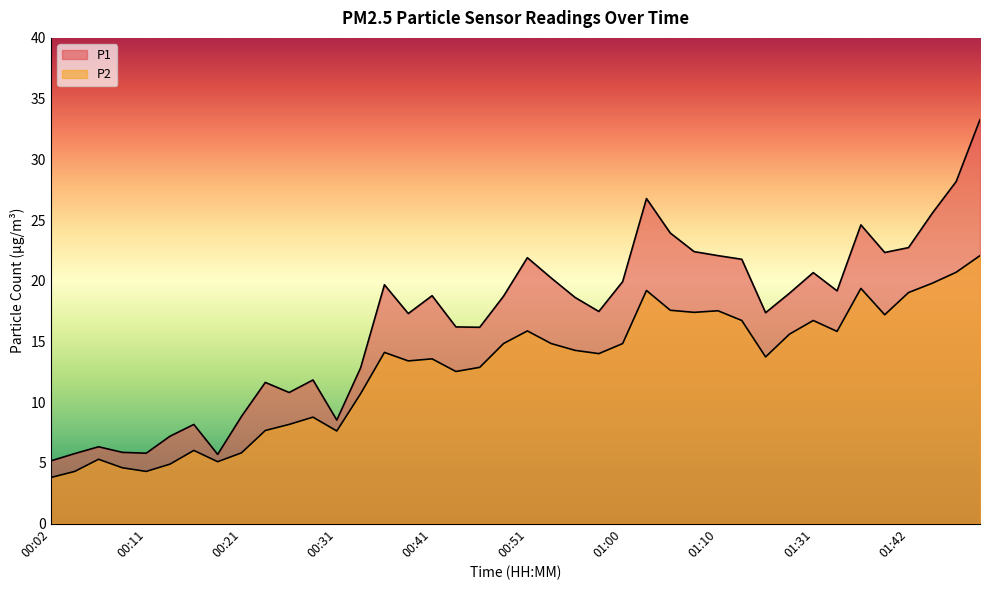

At which label does P2 reach its peak?

01:49